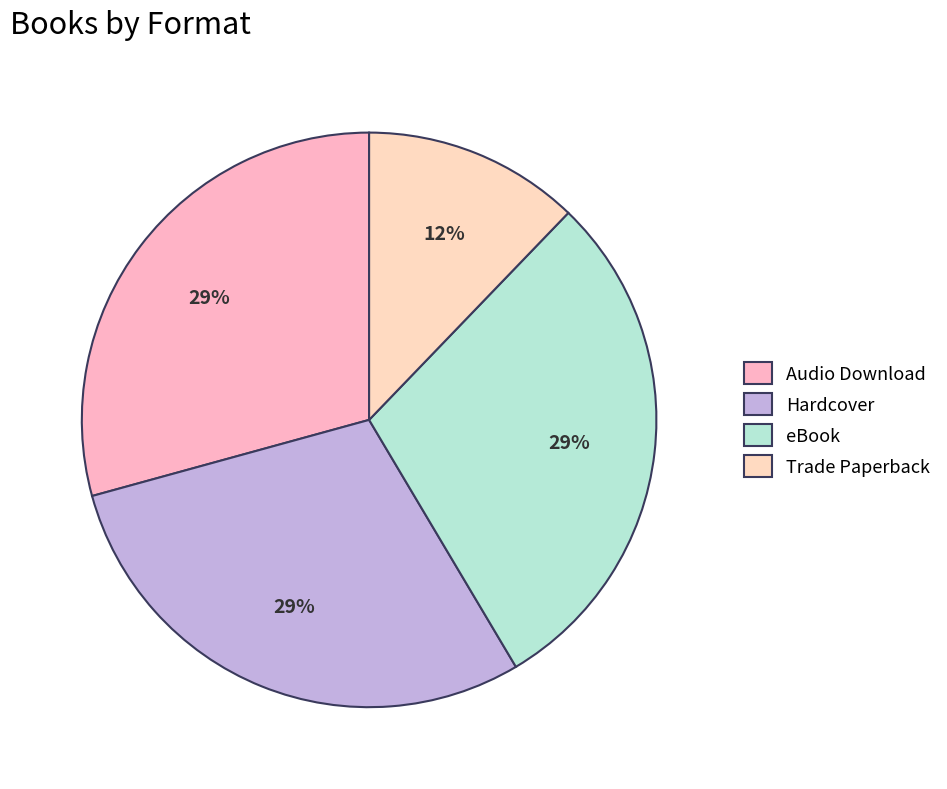

What is the largest slice in the pie chart?

Audio Download